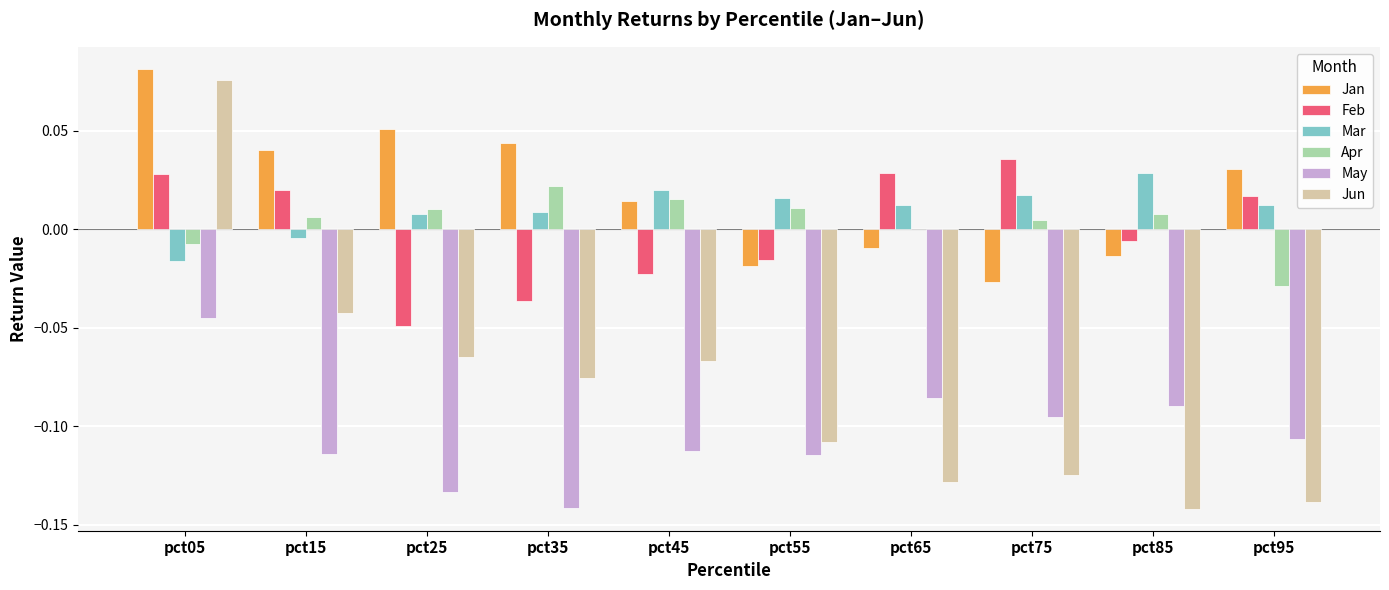

Which series has the largest total across all categories?

Jan